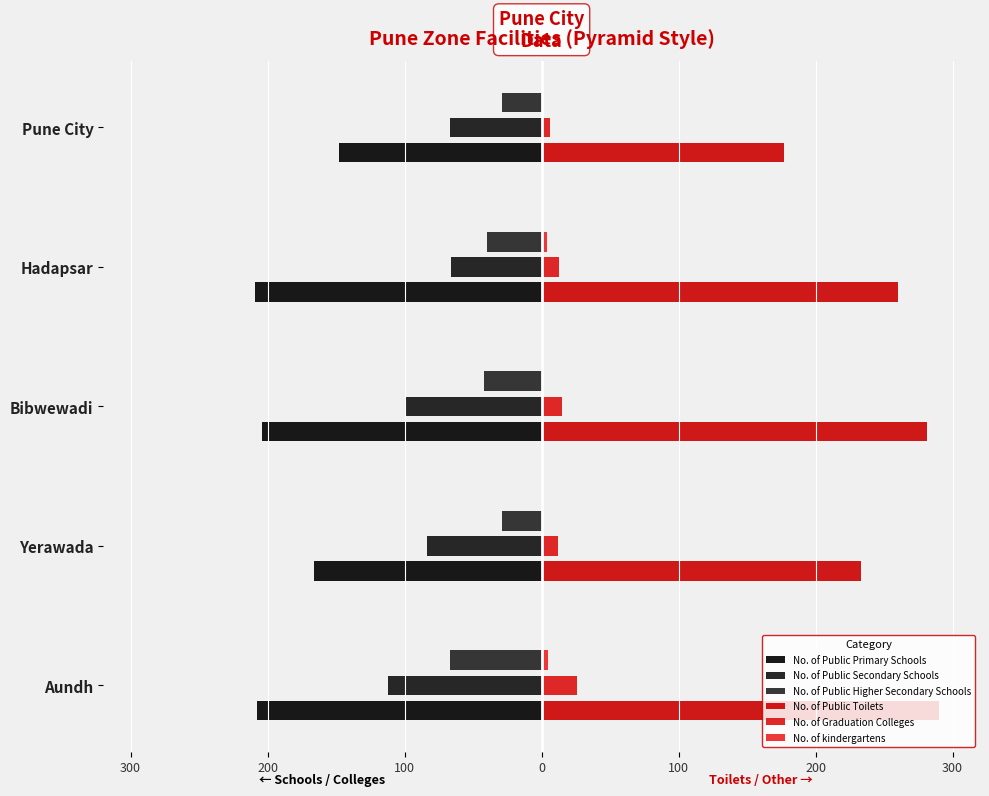

How many series are shown in this chart?

6